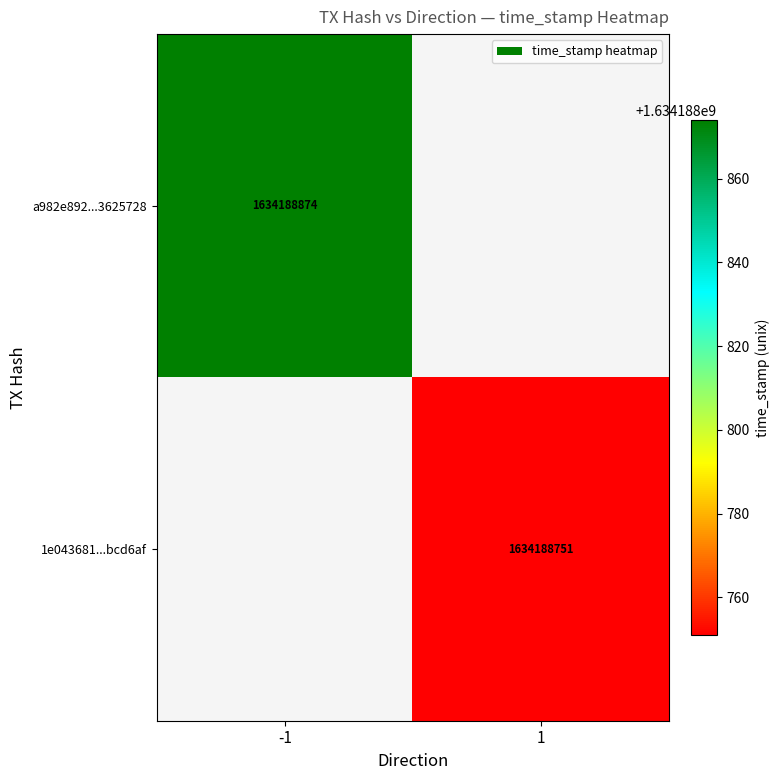

List the series in order of their overall mean, highest first.

a982e892696321138dd256f9bfb36bab3625728, 1e043681cb592cc20afc064840a7c341ebcd6af